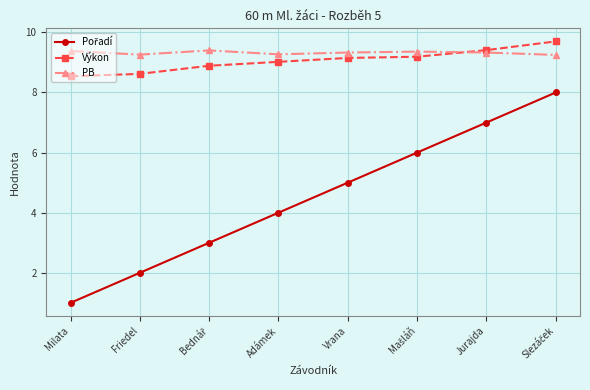

What is the label of the 7th point from the right?

Friedel